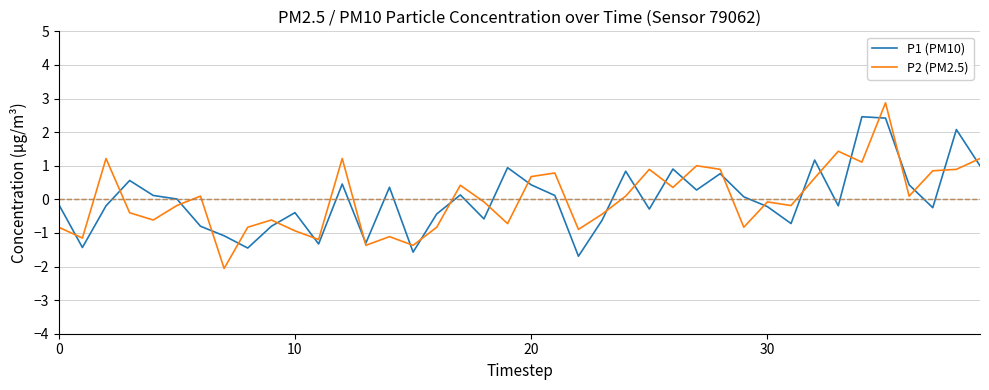

True or false: P1 (PM10) and P2 (PM2.5) intersect in this chart.

True